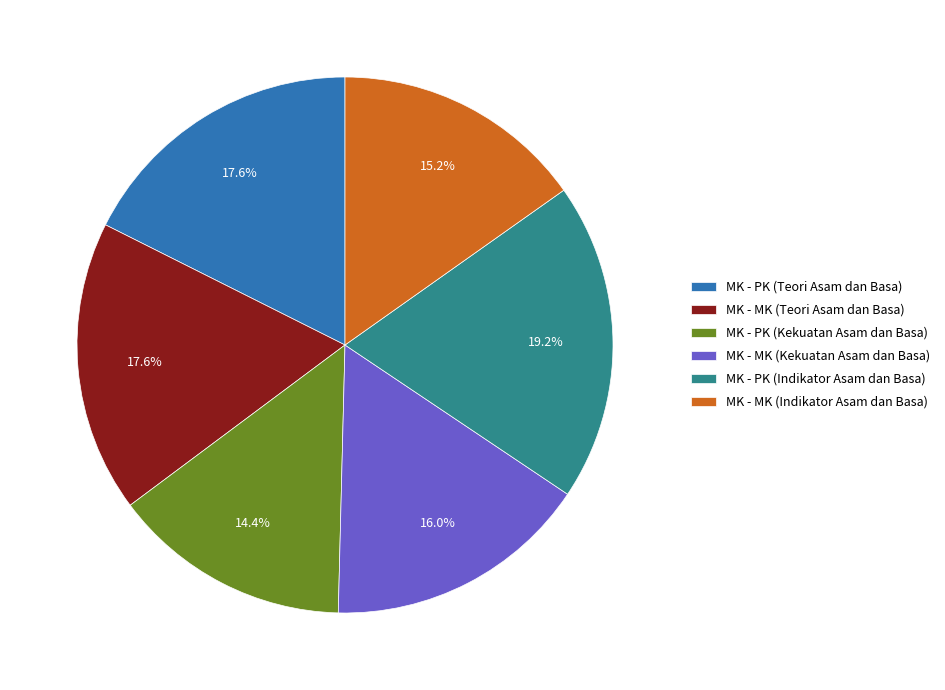

How many slices are in this pie chart?

6